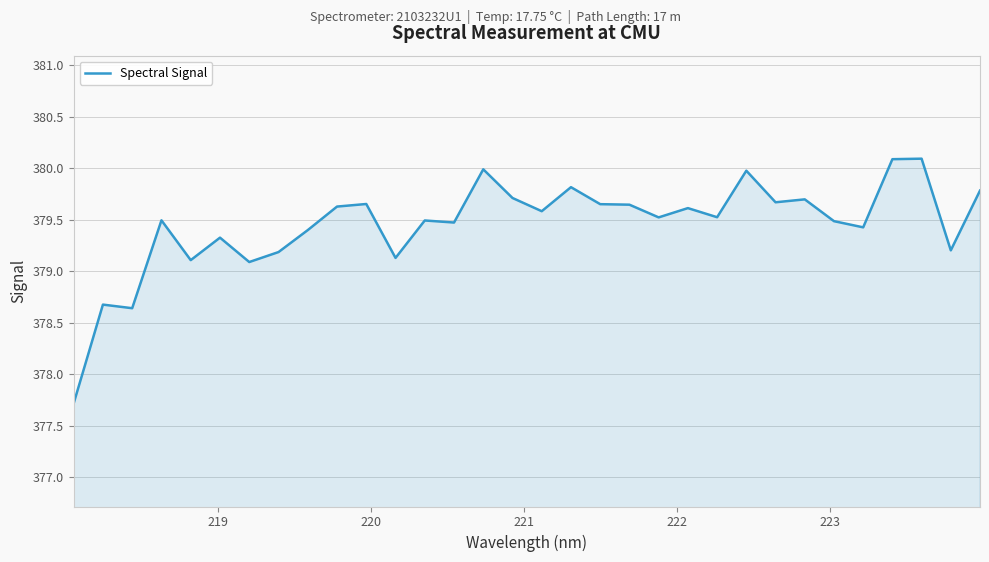

What is the smallest value displayed?

377.7